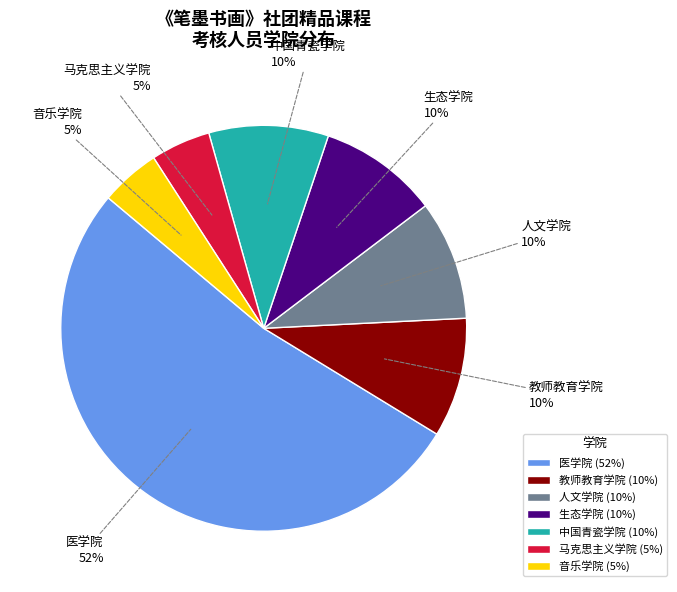

Is there a majority slice in this chart?

Yes